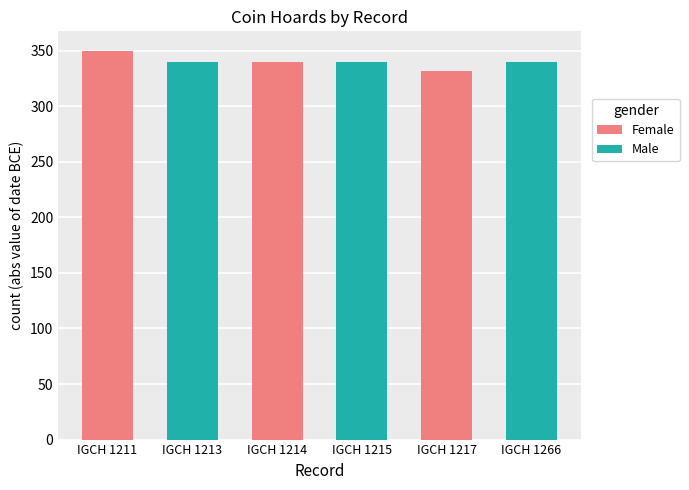

The value at IGCH 1211 is 124. True or false?

False